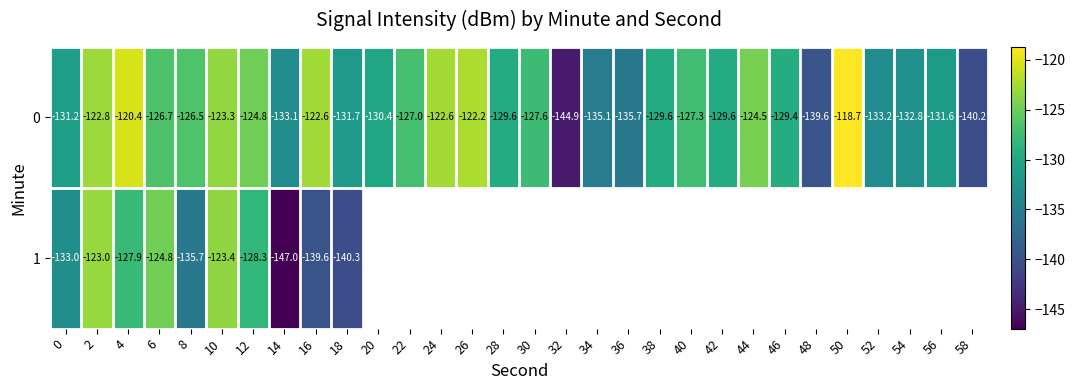

Count the number of categories in the chart.

30